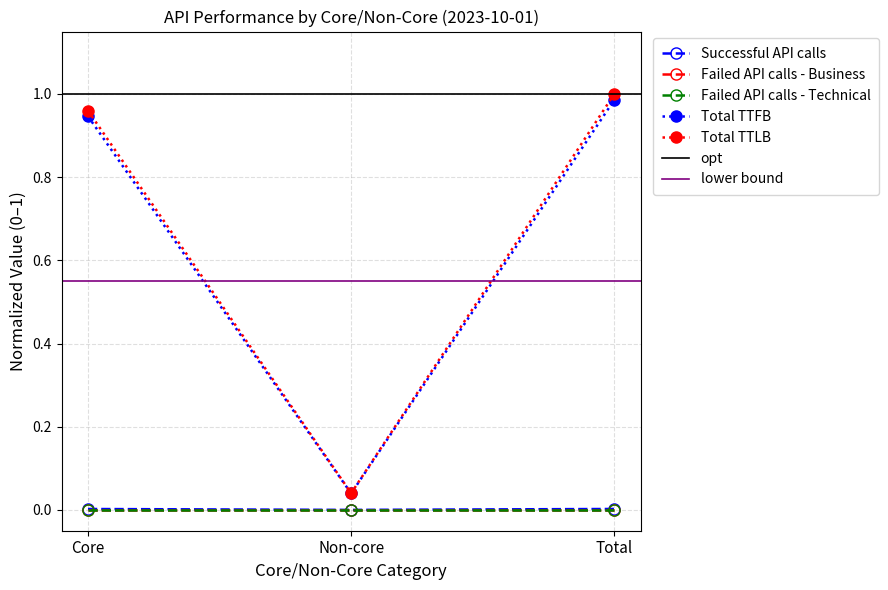

Is it true that Successful API calls equals 0.0 at Total?

True